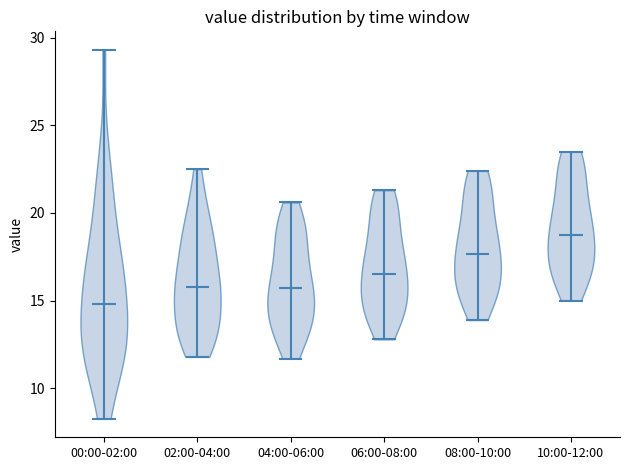

Reading left to right, read every violin against the y-axis: where its median line is, and the lowest and highest points it reaches. The values are not printed on the chart, so give them approximately, as read against the axis.

00:00-02:00: median line 15.0, lowest point 8.5, highest point 29.5
02:00-04:00: median line 16.0, lowest point 12.0, highest point 22.5
04:00-06:00: median line 15.5, lowest point 11.5, highest point 20.5
06:00-08:00: median line 16.5, lowest point 13.0, highest point 21.5
08:00-10:00: median line 17.5, lowest point 14.0, highest point 22.5
10:00-12:00: median line 19.0, lowest point 15.0, highest point 23.5